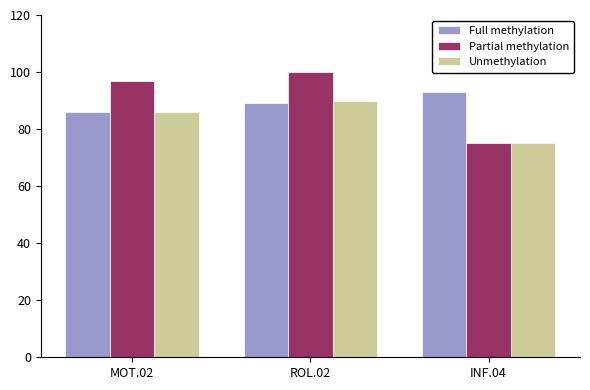

What is the minimum value for Full methylation?

86